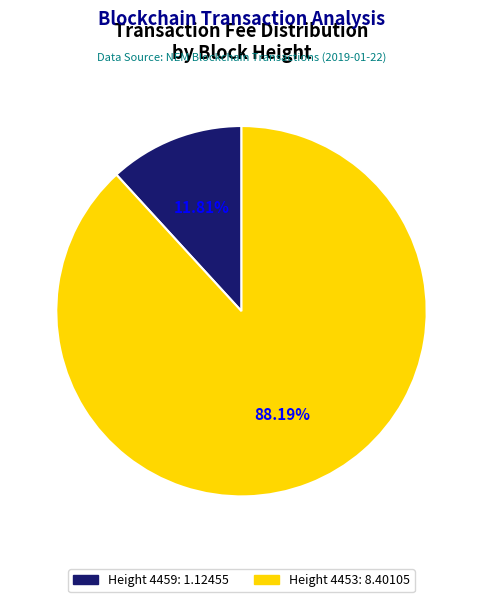

Combined, do Height 4453 and Height 4459 account for over 50%?

Yes